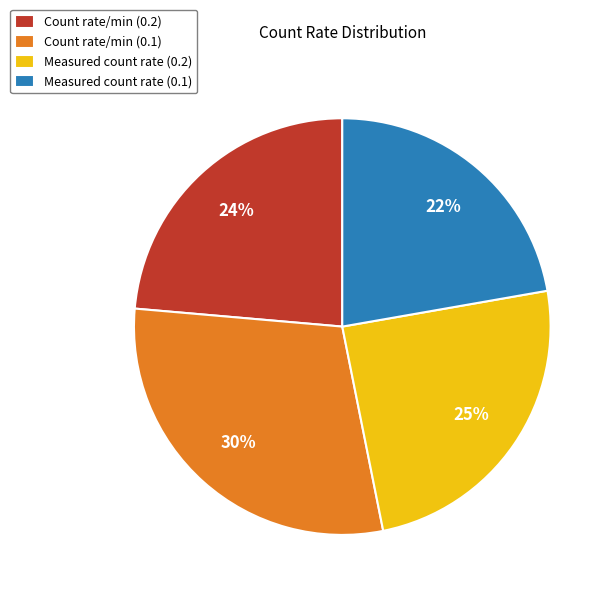

How many slices are in this pie chart?

4